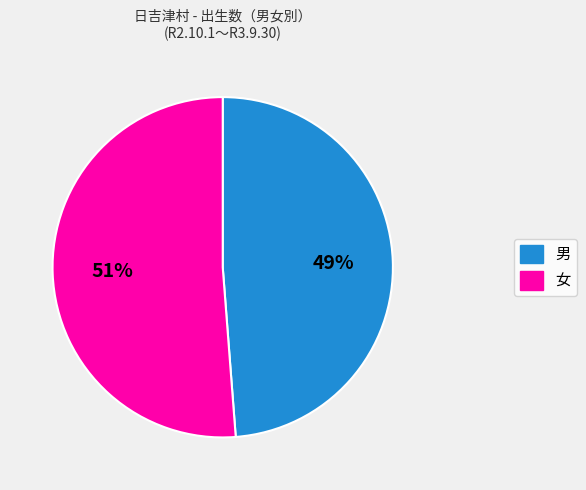

Between 女 and 男, which is larger?

女